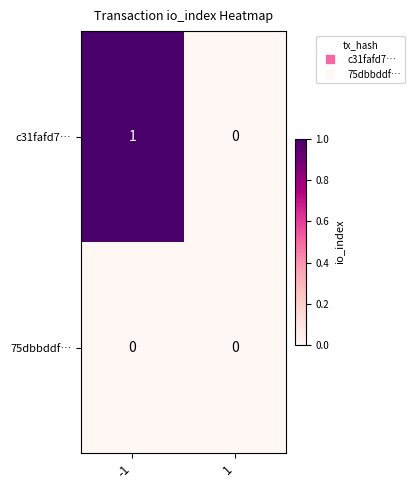

Is the value of 75dbbddf… at -1 greater than the value of c31fafd7… at -1?

No